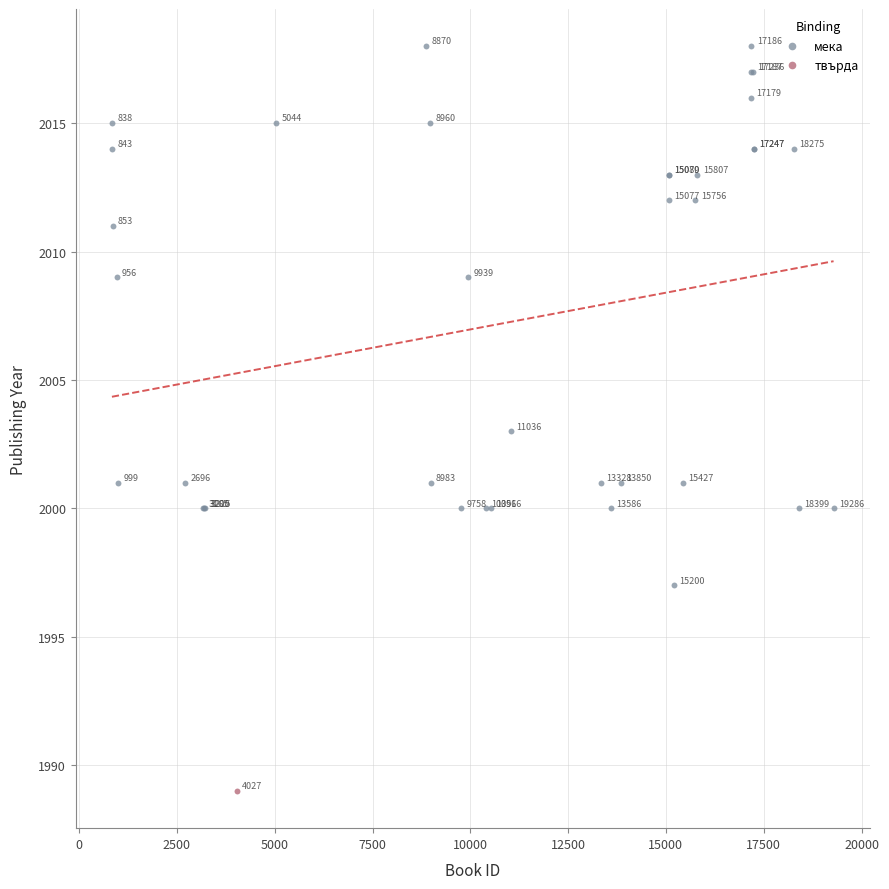

What are all the series names shown in the legend?

мека, твърда